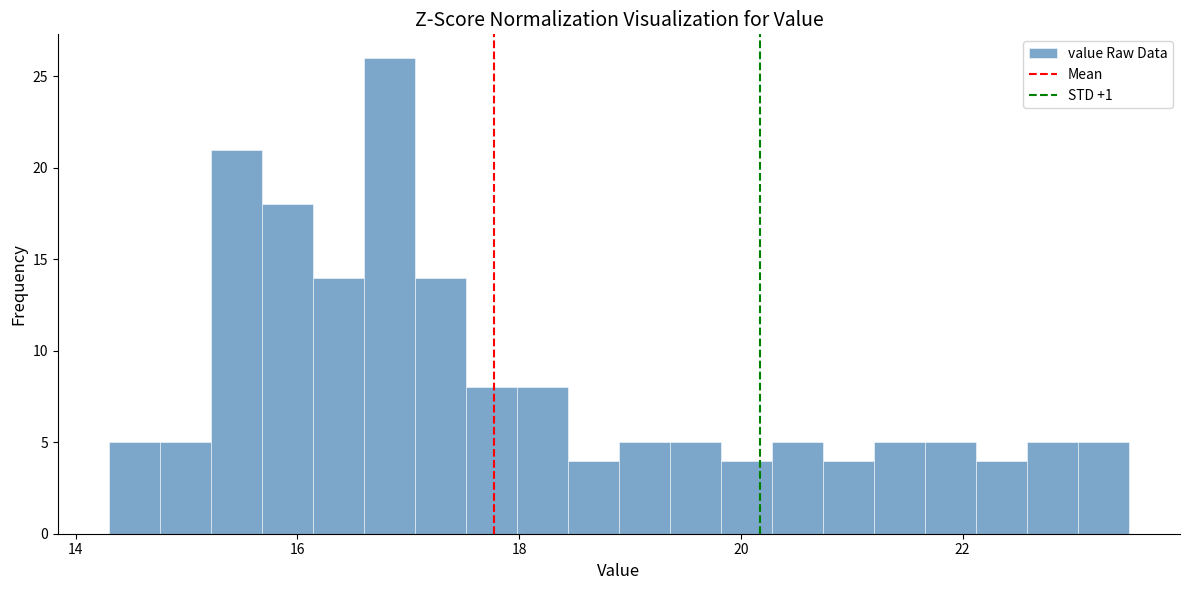

Around what value on the x-axis is the tallest bar? Give the approximate position of its centre, as read against the axis.

16.8